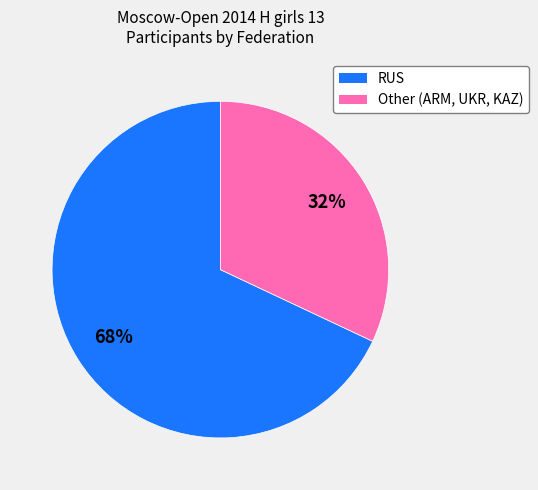

Which slice is the largest?

RUS